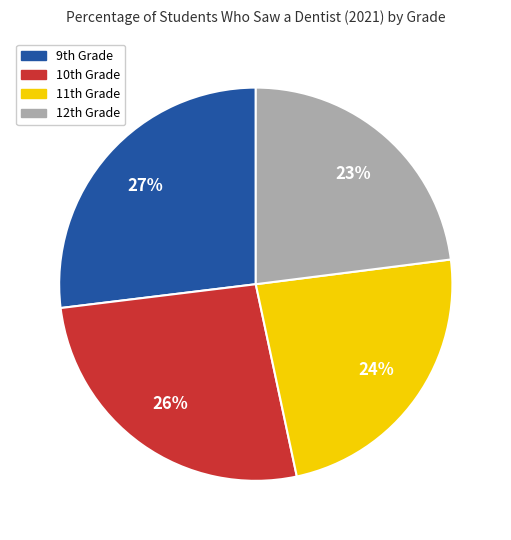

To the nearest percent, what is the difference between the largest and smallest slice percentages?

4%